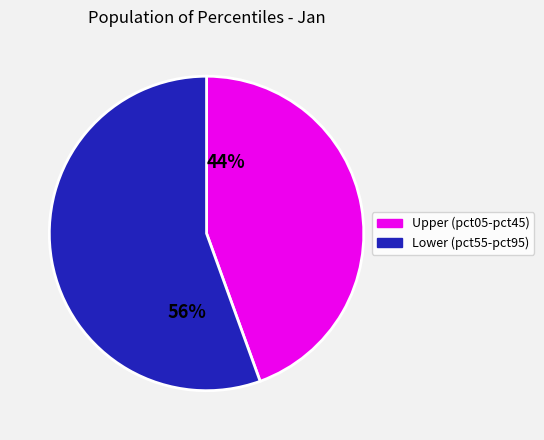

Combined, do 44% and 56% account for over 50%?

Yes